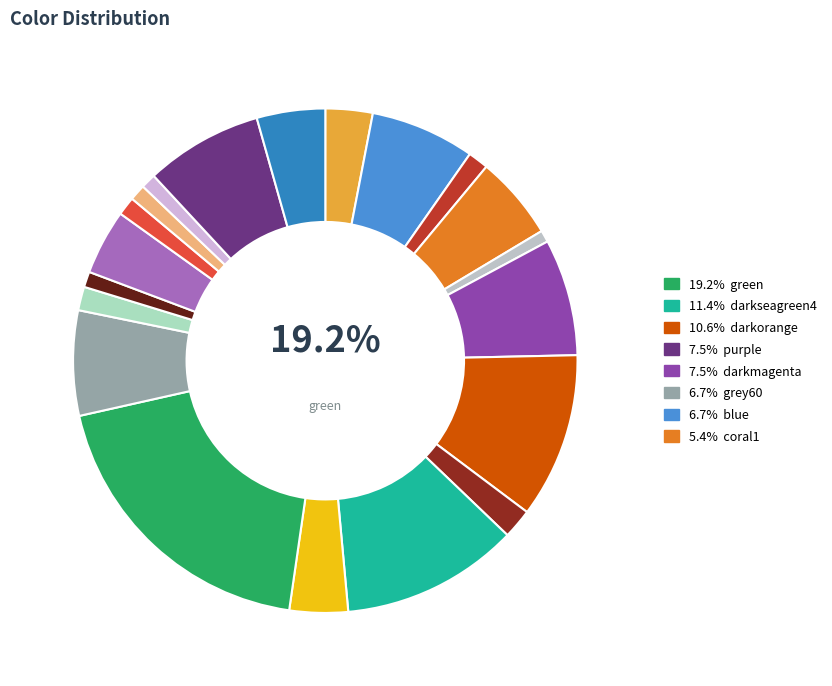

What percentage is the brown4 slice, to the nearest percent?

1%